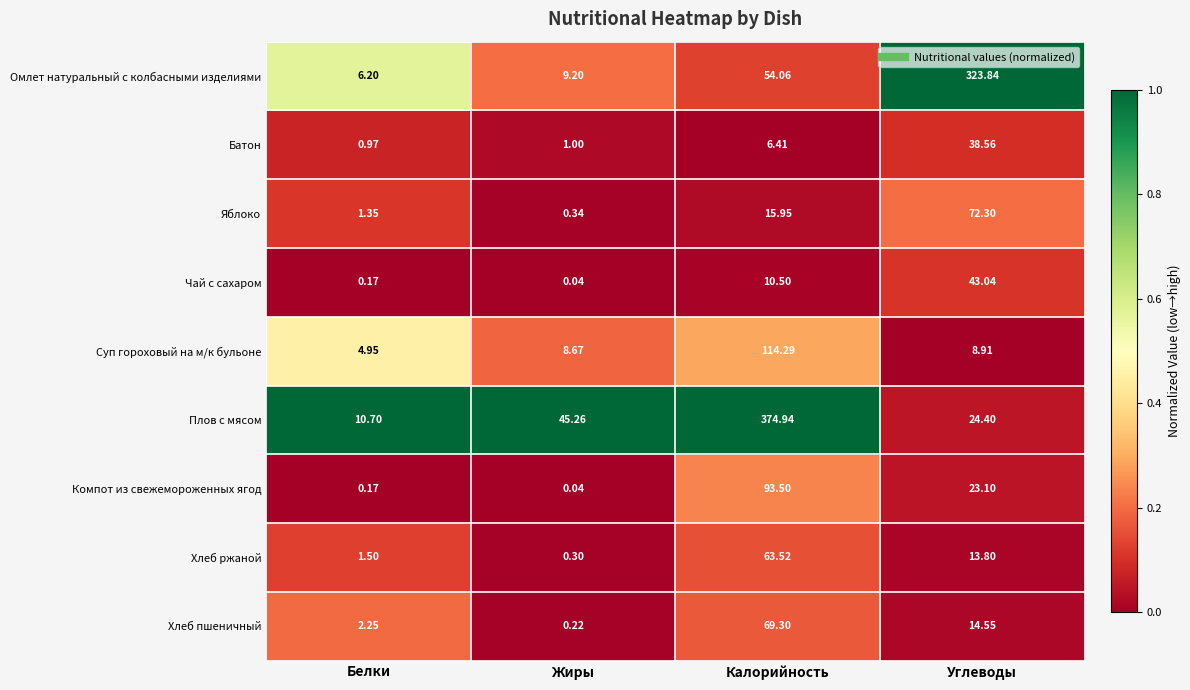

Where does the Хлеб пшеничный series first go above 14?

Калорийность